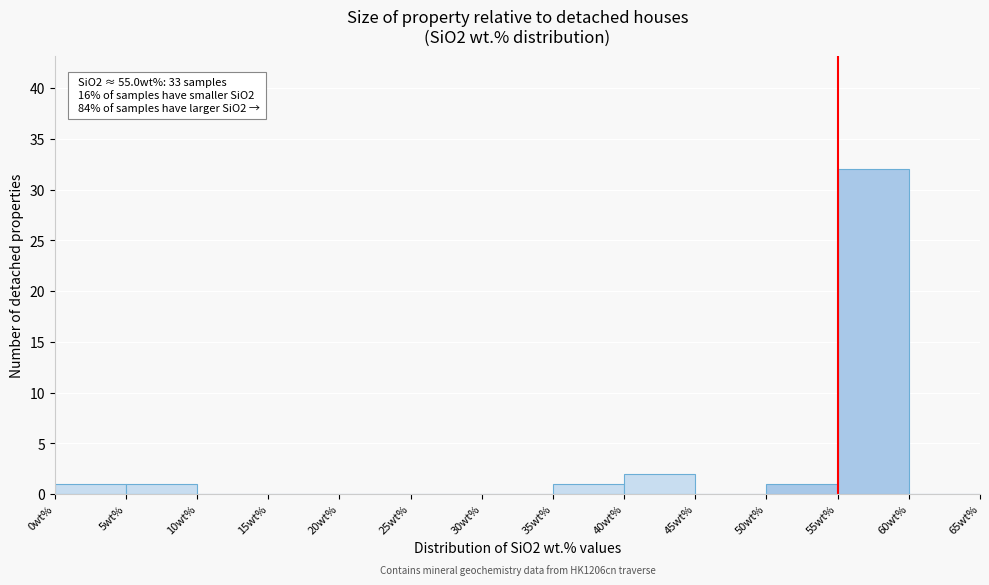

Over which range of the x-axis is the bar tallest?

55 to 60